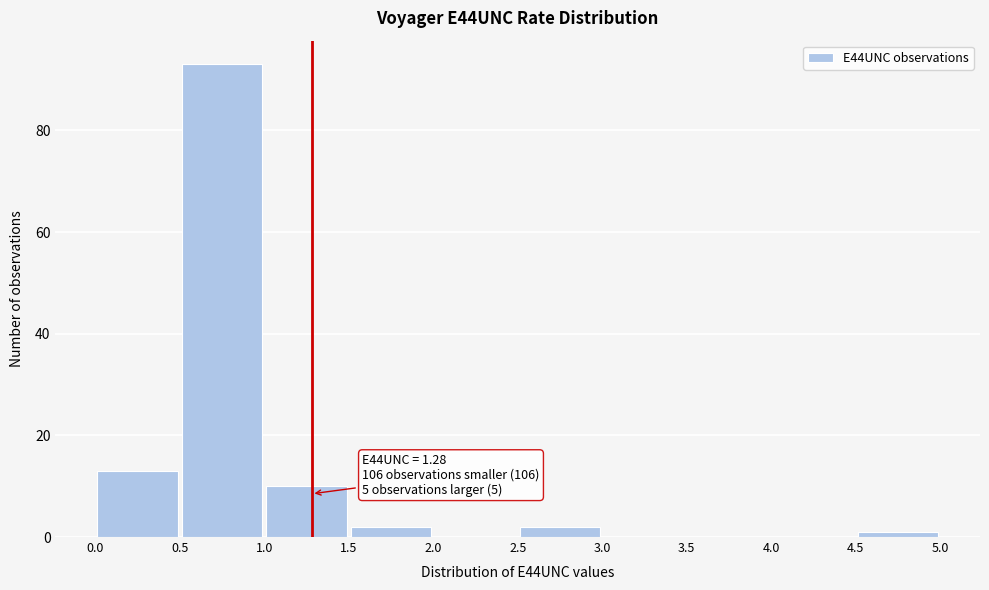

Which range on the x-axis has the tallest bar?

0.5 to 1.0